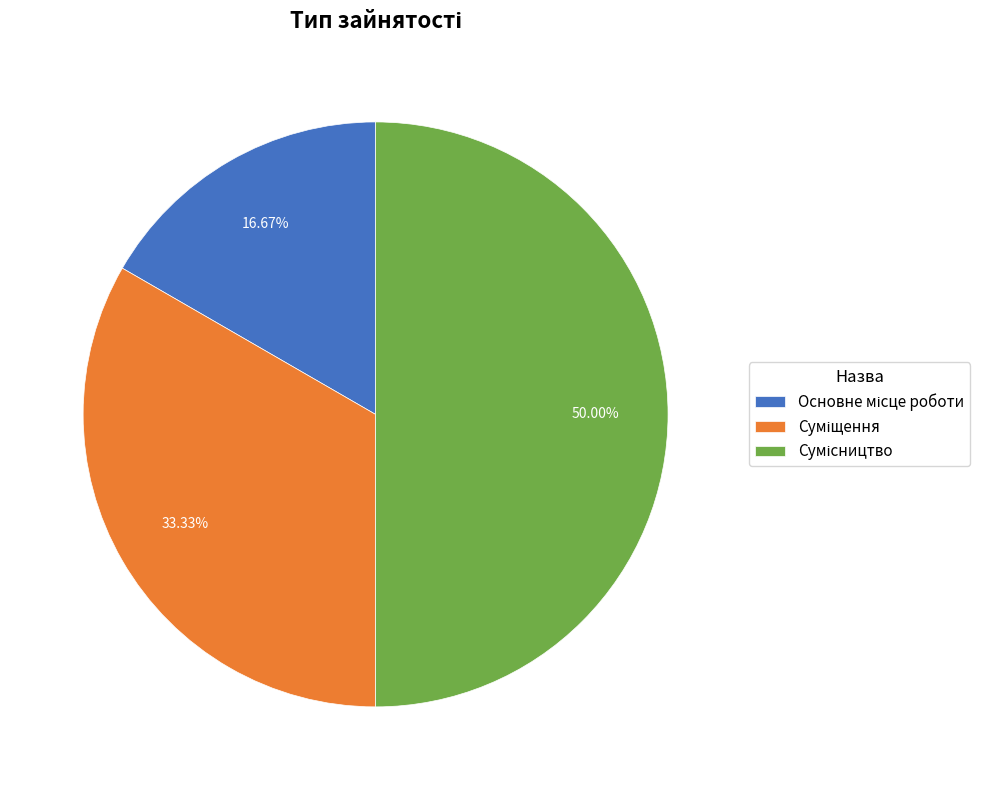

How many slices are in this pie chart?

3